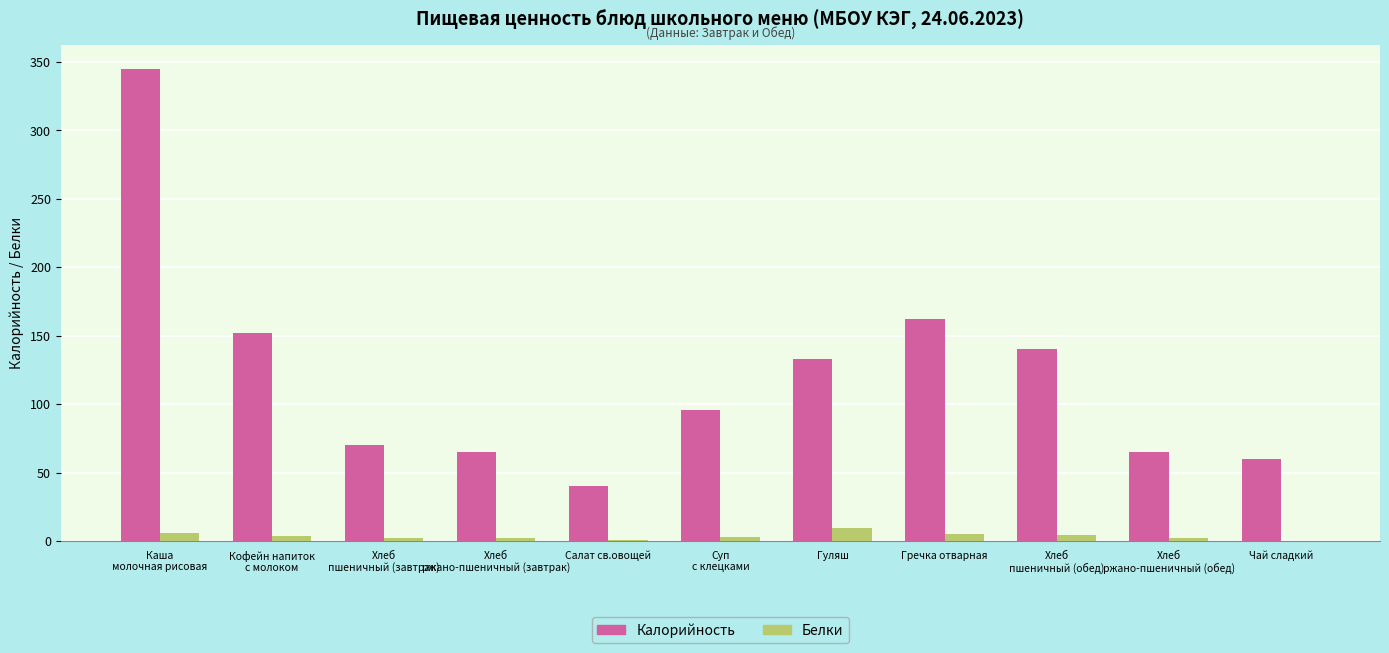

What is the difference between the Калорийность values at Чай сладкий and Кофейн напиток
с молоком?

91.8